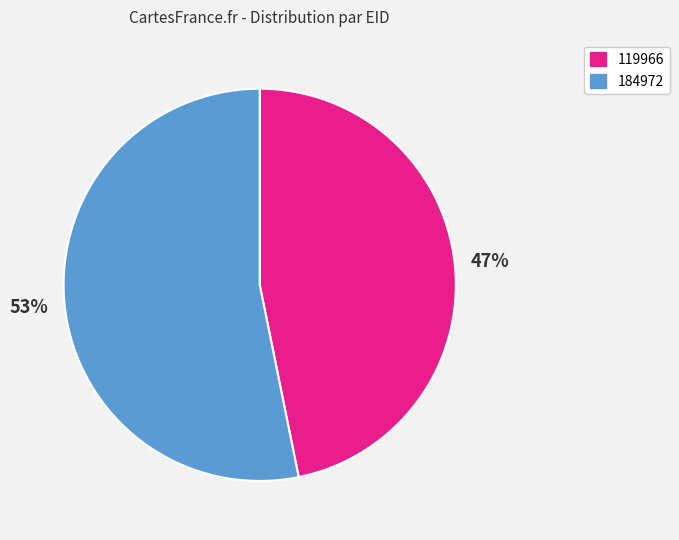

True or false: 119966 accounts for 36% of the total.

False